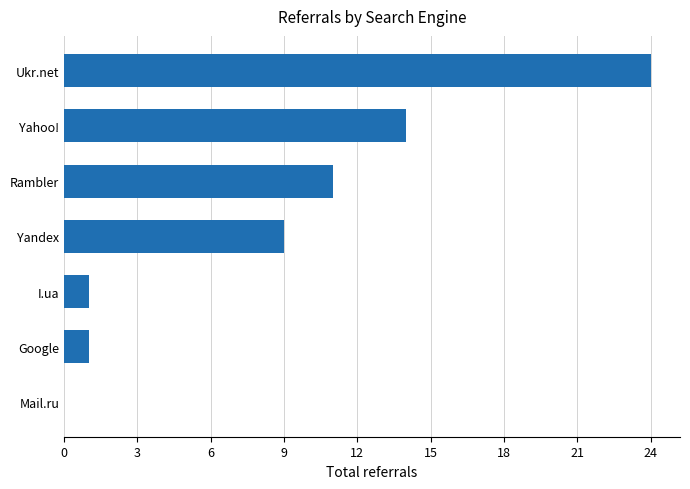

What is the sum of the values at Ukr.net and Mail.ru?

24